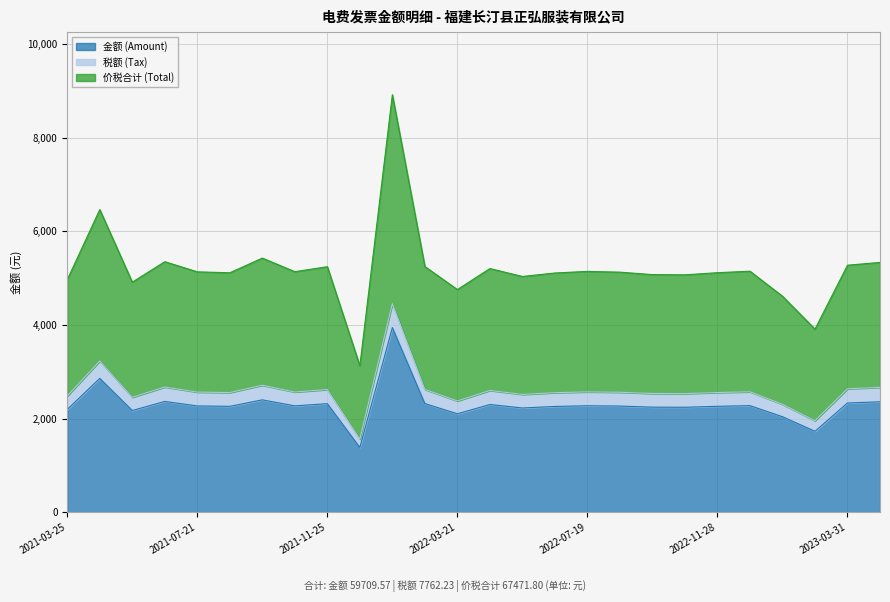

At how many categories does at least one series exceed 8505?

1